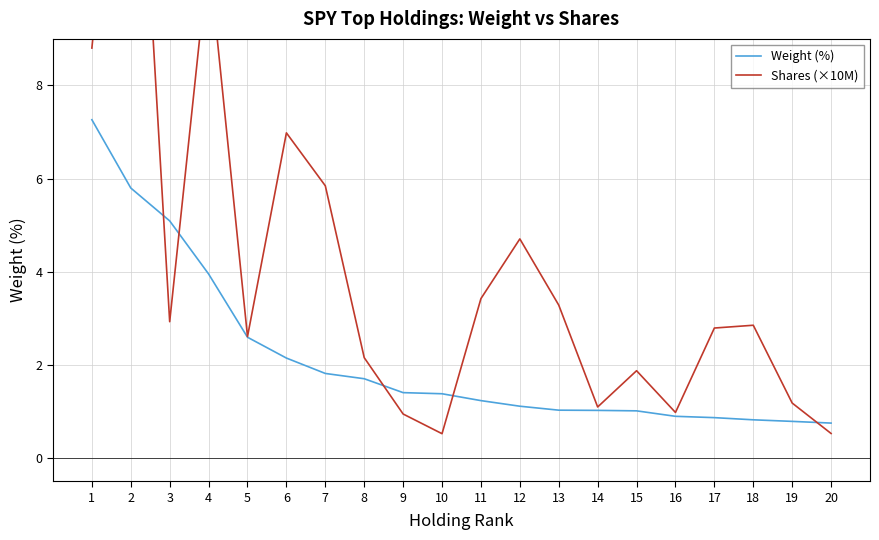

How many lines are shown in the chart?

2